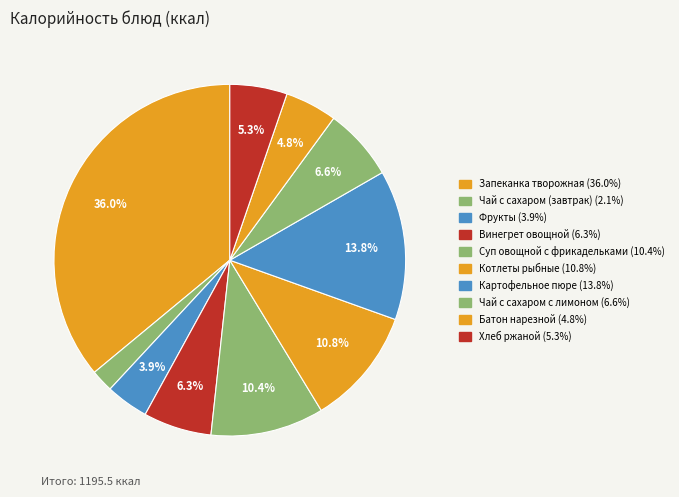

To the nearest percent, what percentage of the pie is Батон нарезной?

5%